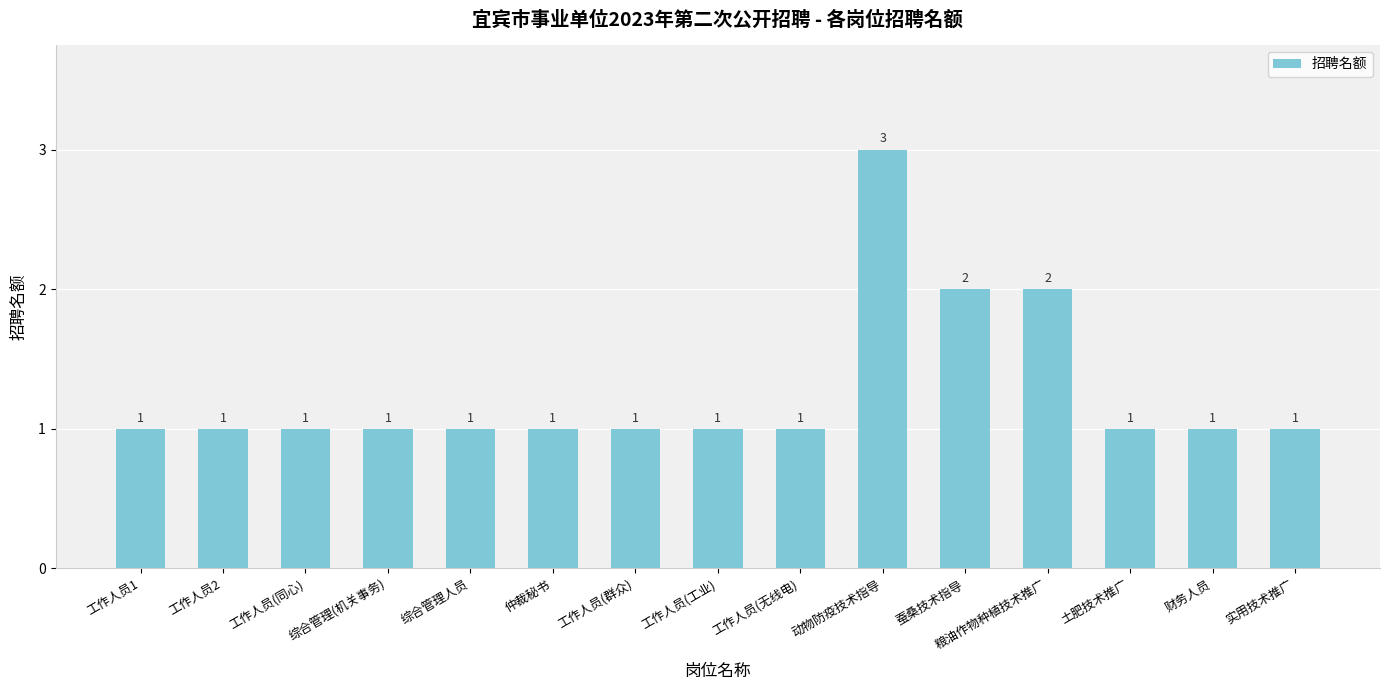

What is the value of the 1st bar from the left?

1